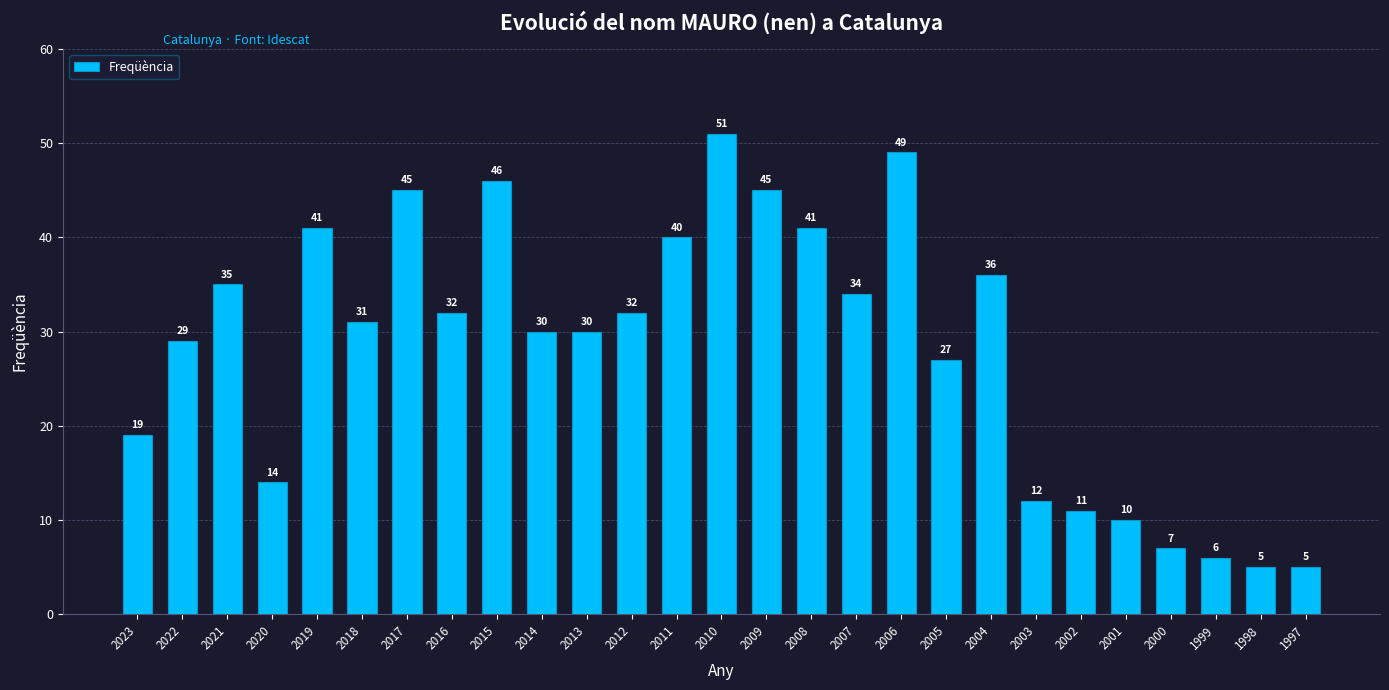

What is the average value?

28